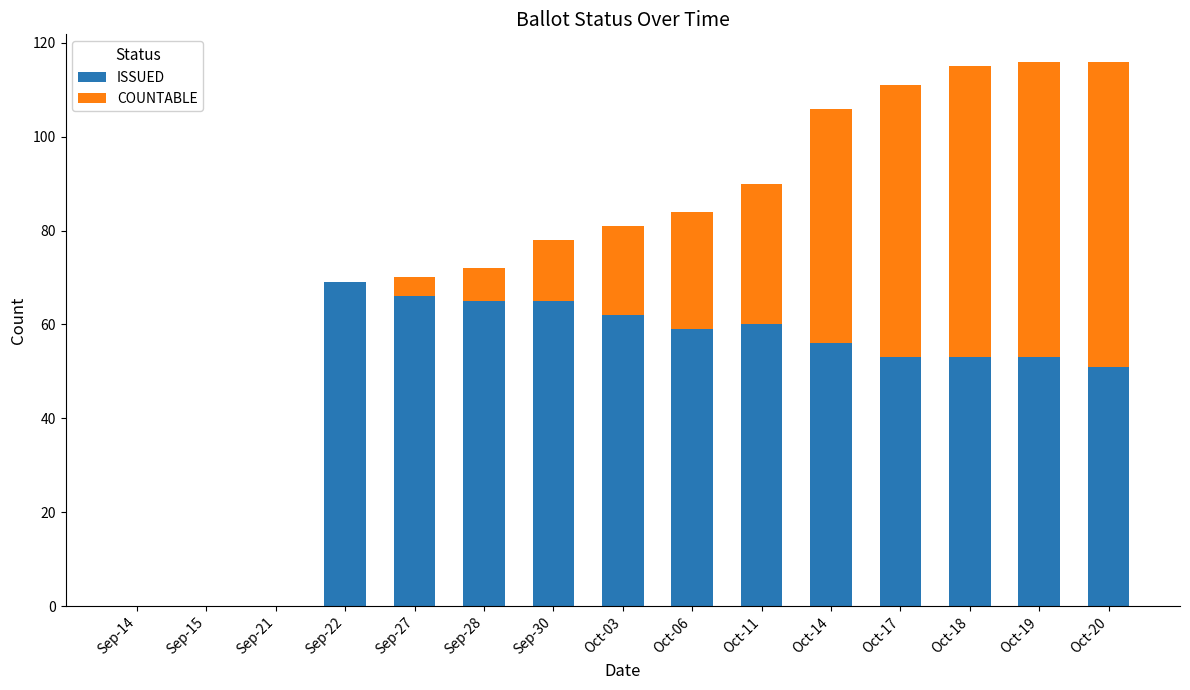

What is the sum of the ISSUED values at Oct-06 and Oct-11?

119